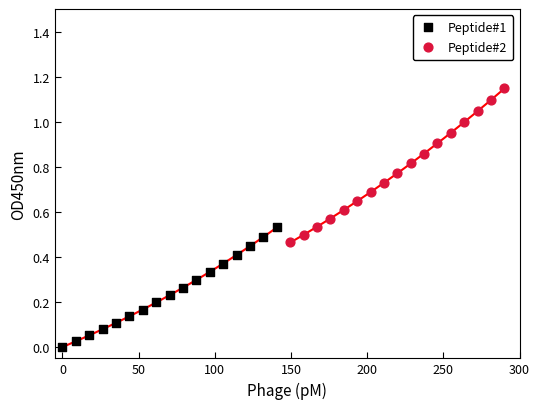

Which series contains the highest Y value?

Peptide#2